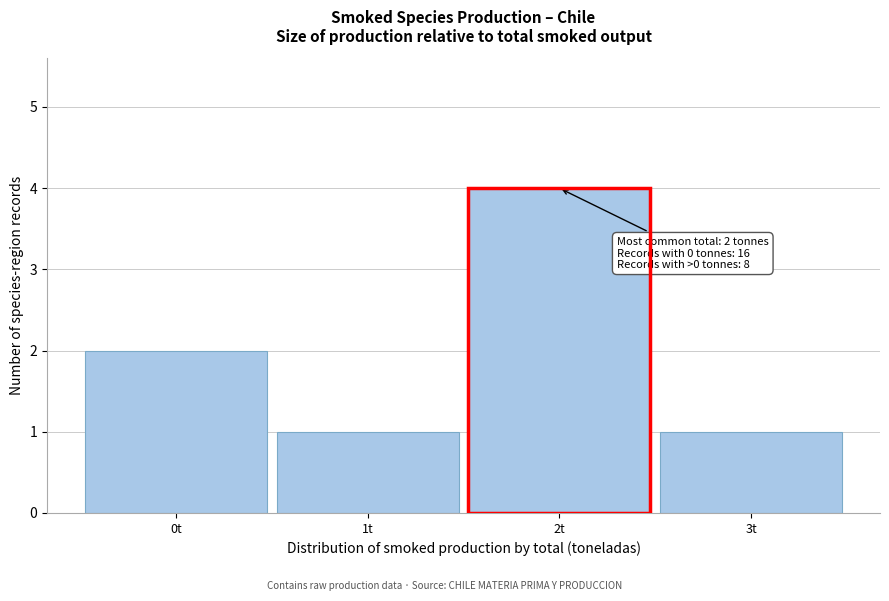

Over which range of the x-axis is the bar tallest?

1.5 to 2.5